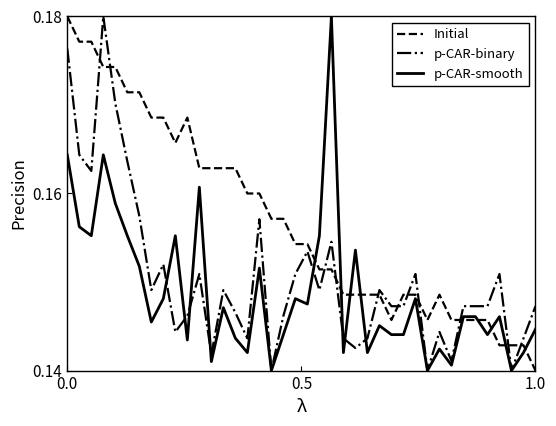

Which series has the largest total across all categories?

Initial